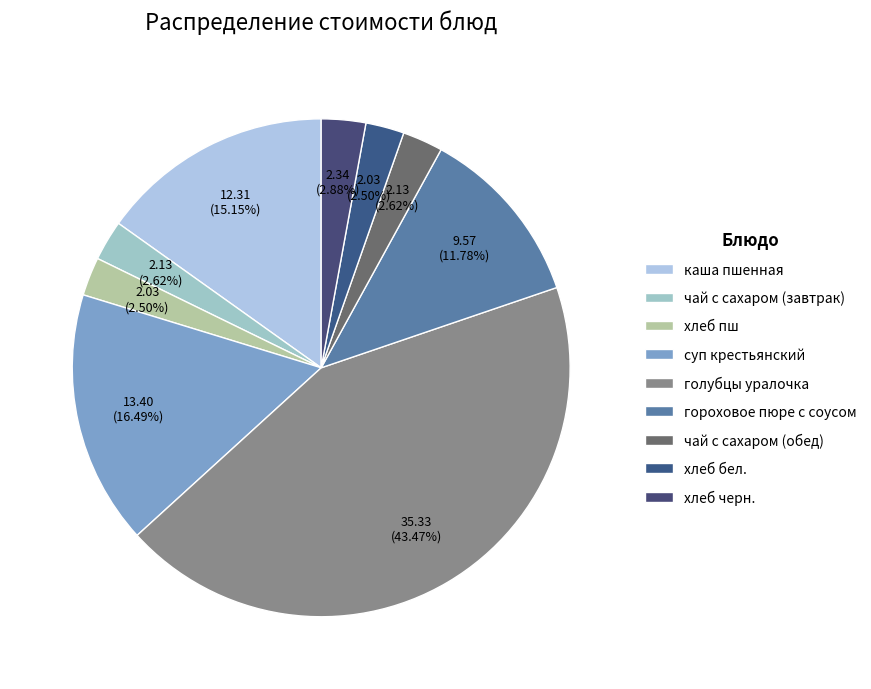

Between хлеб бел. and гороховое пюре с соусом, which is larger?

гороховое пюре с соусом